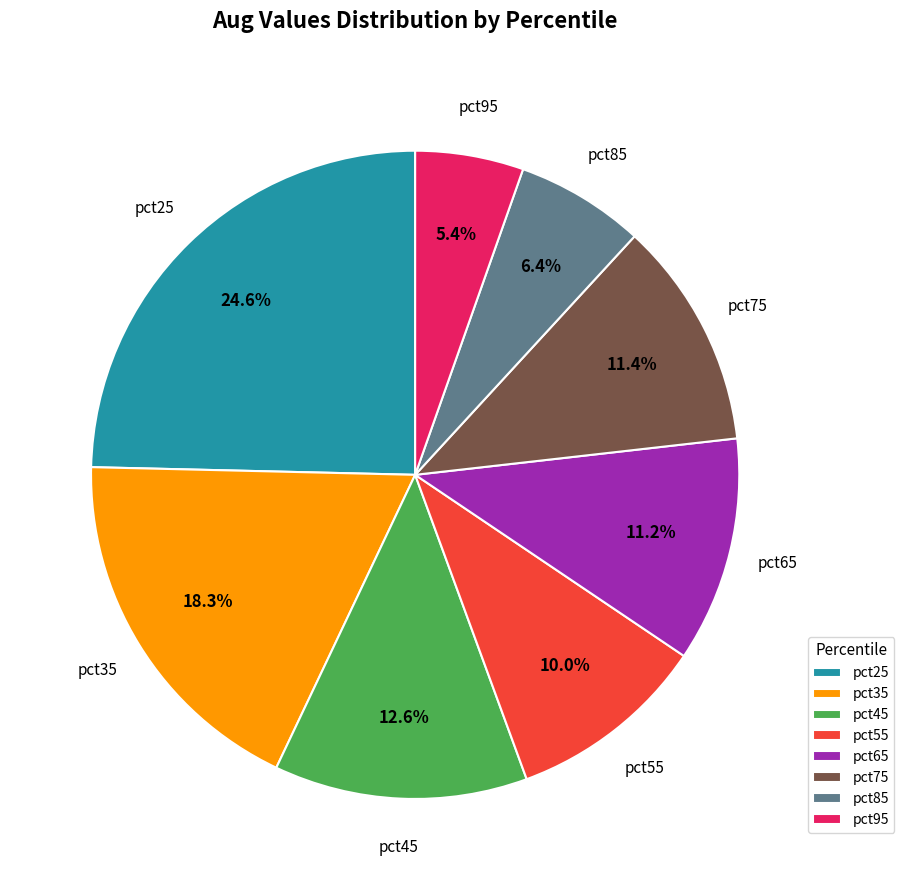

To the nearest percent, what is the difference between the pct35 and pct85 slice percentages?

12%